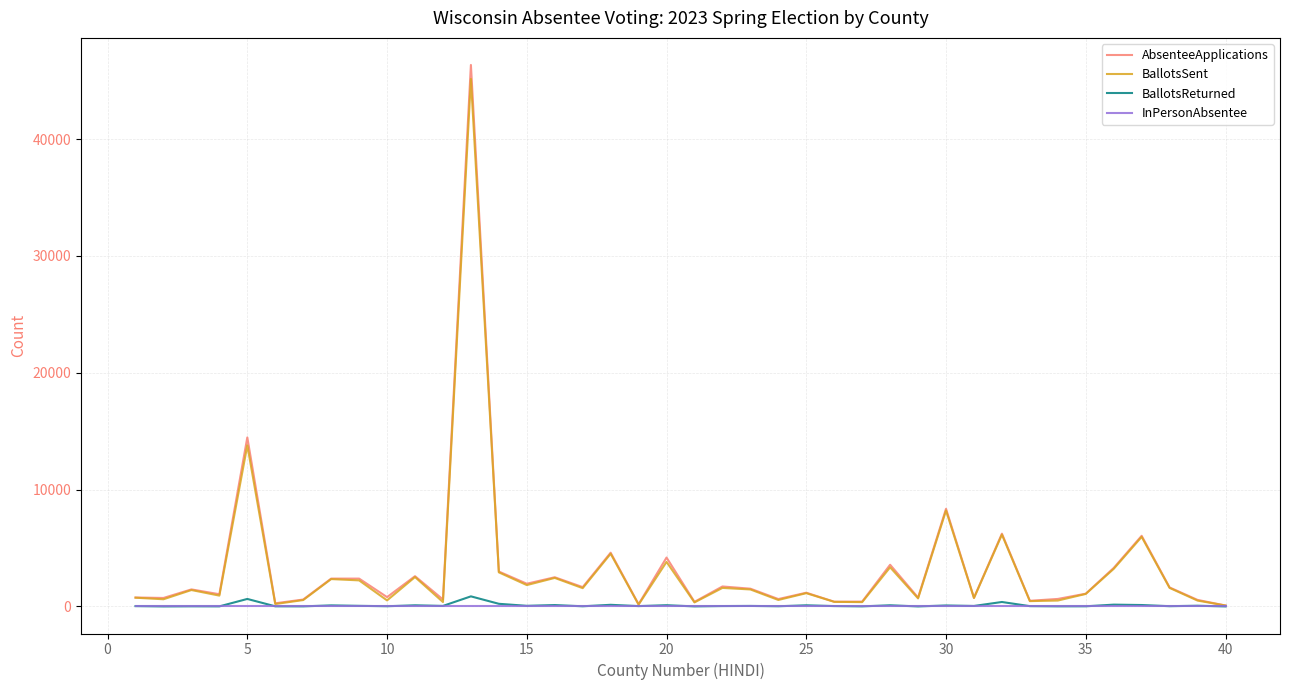

What is the greatest value displayed?

46345